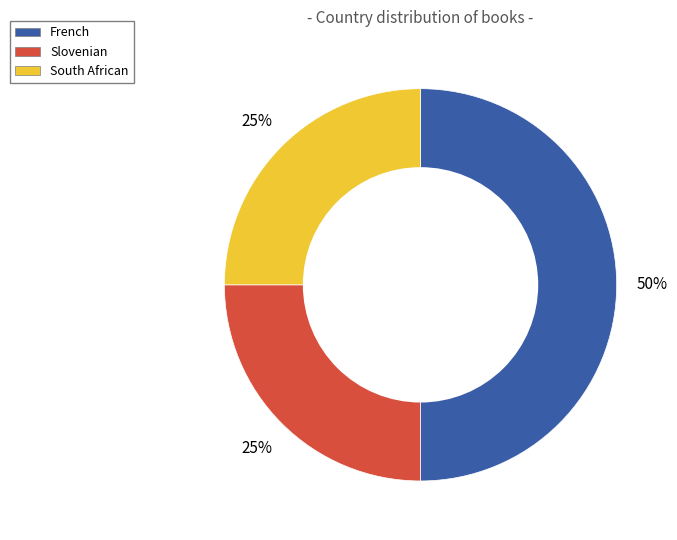

To the nearest percent, what portion does Slovenian represent?

25%